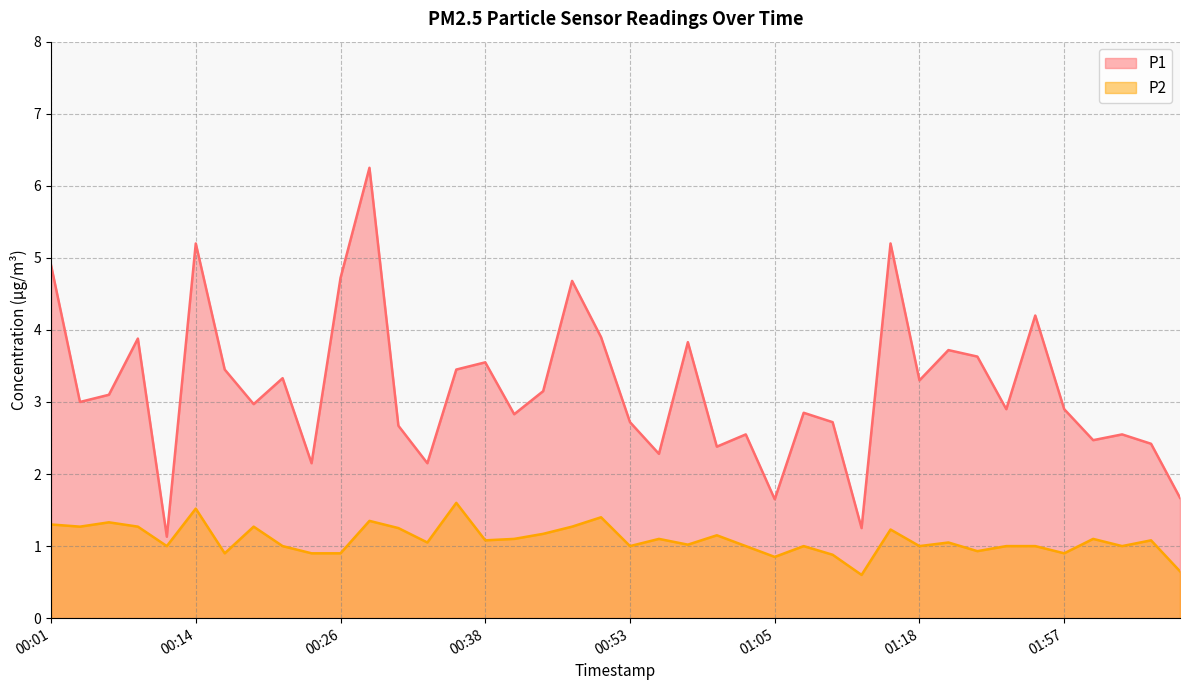

What is the difference between the P1 values at 00:14 and 01:41?

1.6